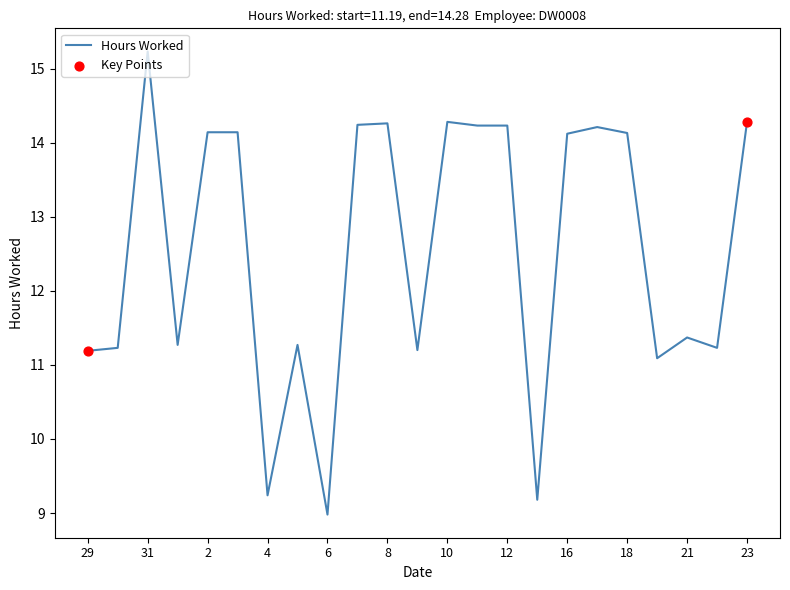

What is the minimum value shown in the chart?

9.0